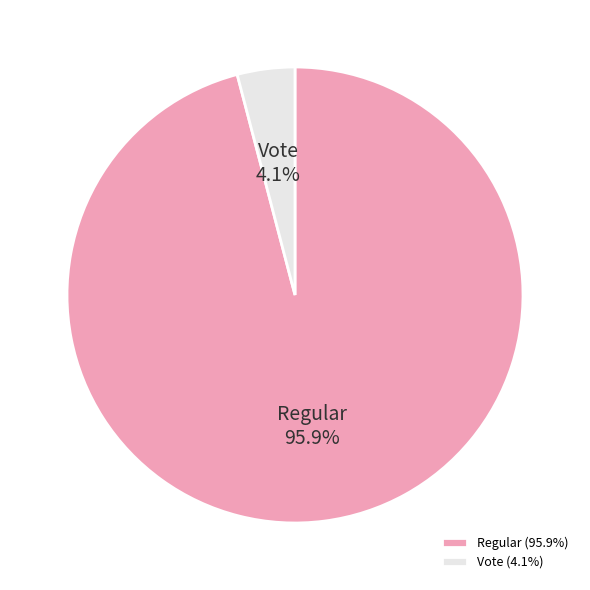

Which category has the biggest portion of the pie?

Regular